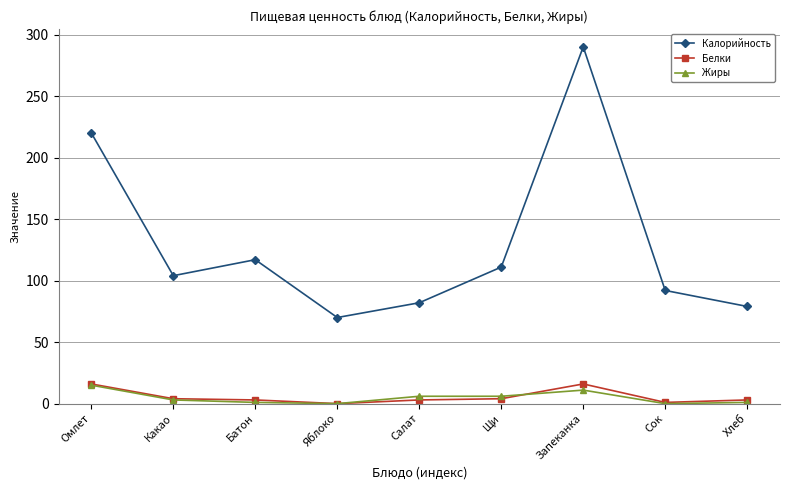

What is the maximum value for Калорийность?

290